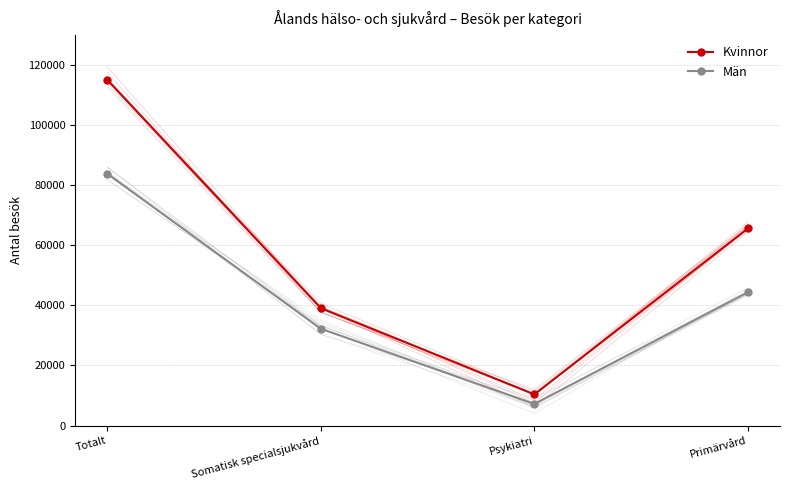

How many data points in Kvinnor are above 65654?

1